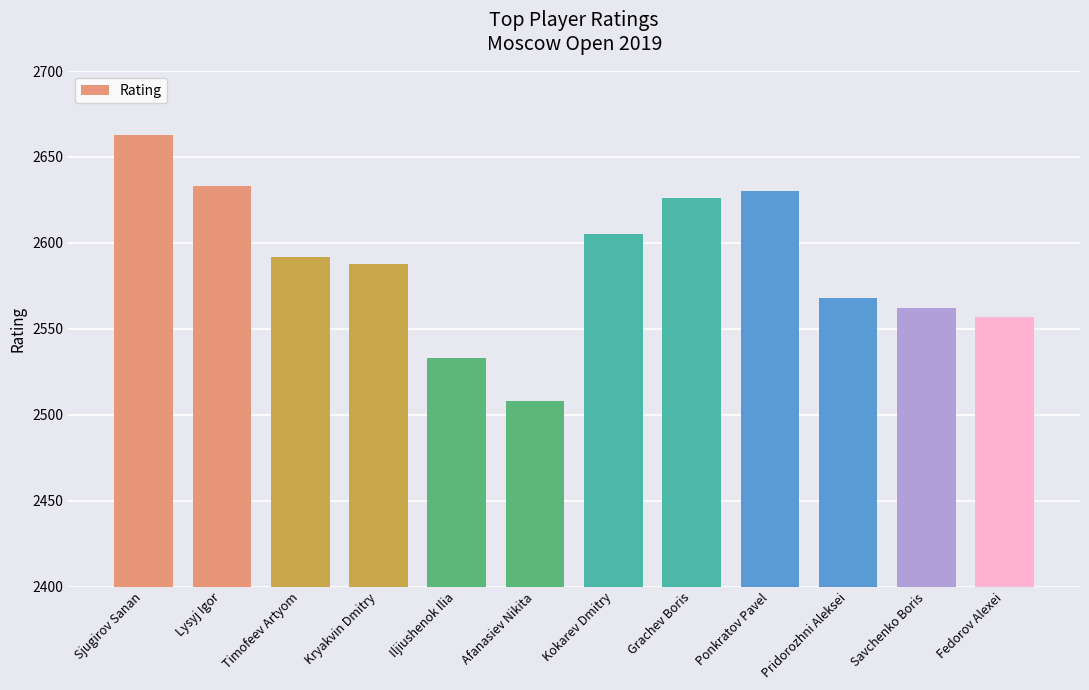

Count the number of data series in this chart.

1